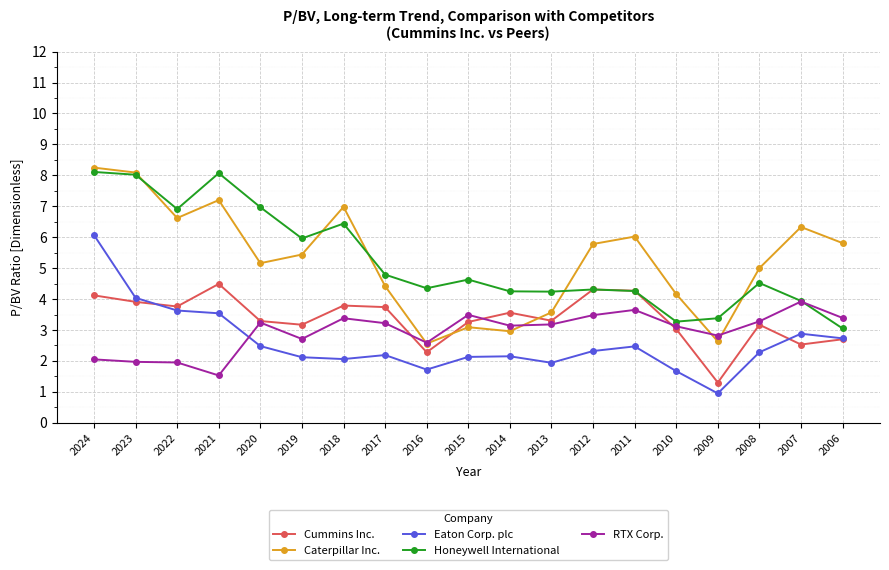

True or false: Cummins Inc. has more than 2 points higher than both neighbors.

True